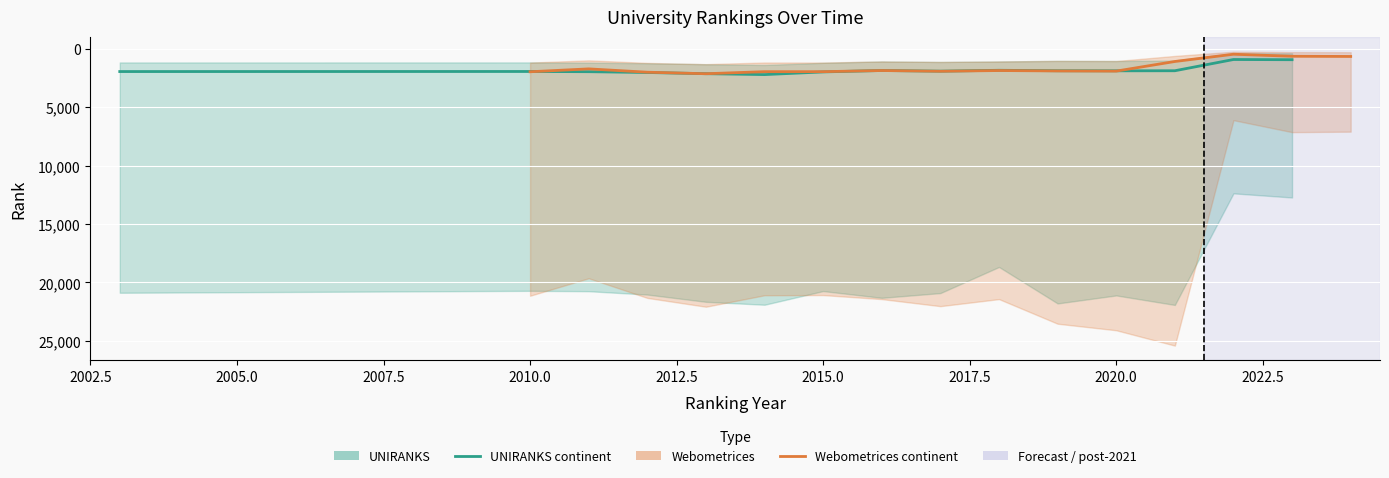

Is the value of UNIRANKS continent rank at 2025.0 greater than the value of Webometrices continent rank at 2015.0?

No